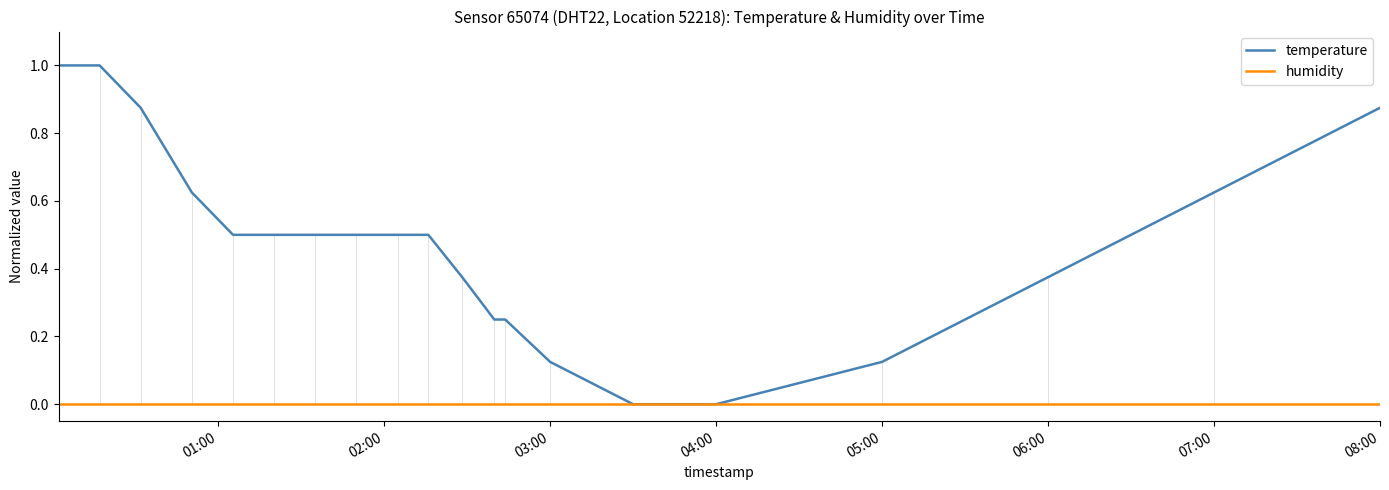

Which series has the largest range (max minus min)?

temperature